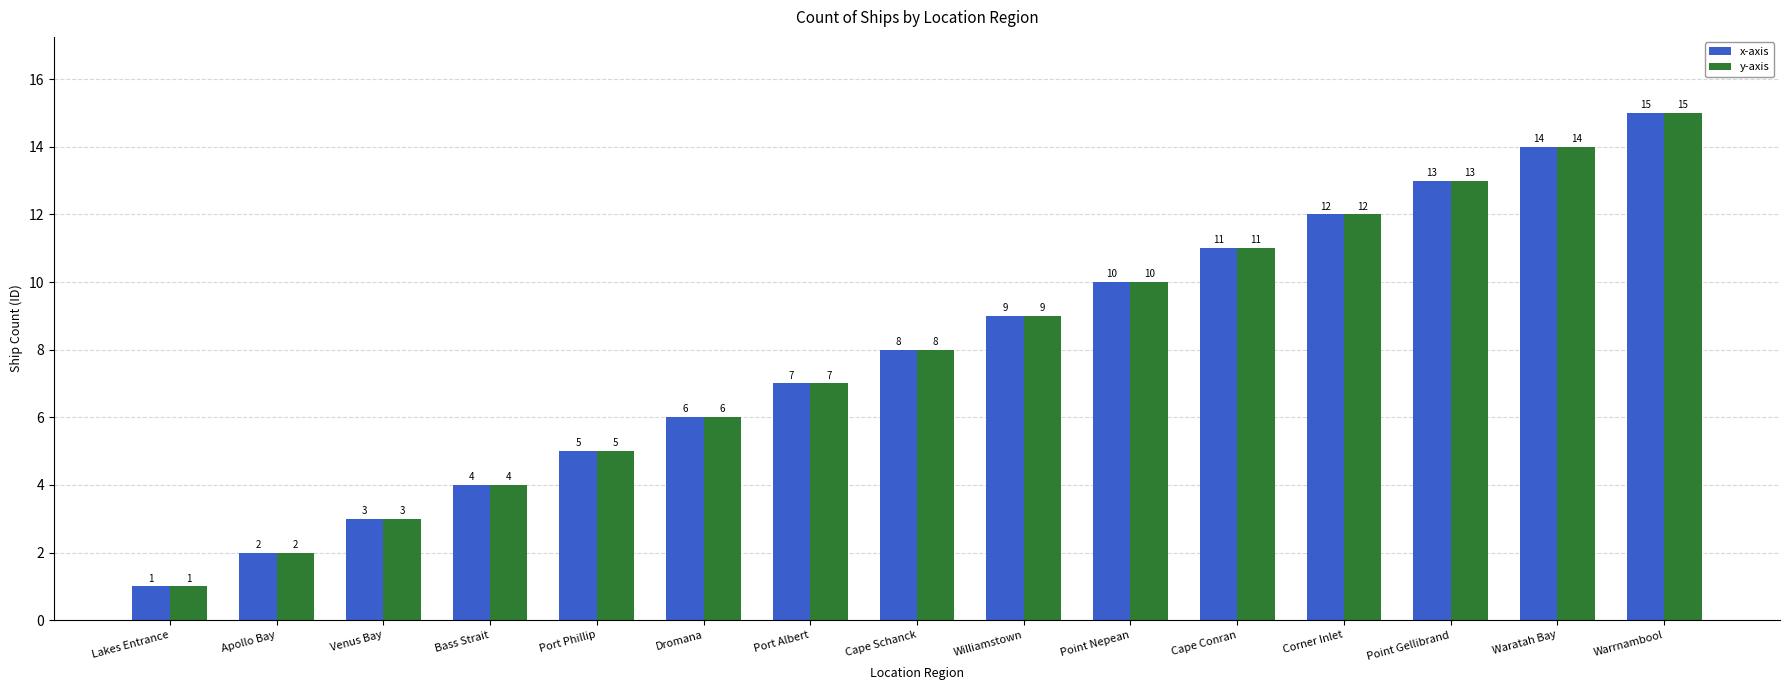

Reading left to right, transcribe all the data shown in this chart.

x-axis: Lakes Entrance=1	Apollo Bay=2	Venus Bay=3	Bass Strait=4	Port Phillip=5	Dromana=6	Port Albert=7	Cape Schanck=8	Williamstown=9	Point Nepean=10	Cape Conran=11	Corner Inlet=12	Point Gellibrand=13	Waratah Bay=14	Warrnambool=15
y-axis: Lakes Entrance=1	Apollo Bay=2	Venus Bay=3	Bass Strait=4	Port Phillip=5	Dromana=6	Port Albert=7	Cape Schanck=8	Williamstown=9	Point Nepean=10	Cape Conran=11	Corner Inlet=12	Point Gellibrand=13	Waratah Bay=14	Warrnambool=15